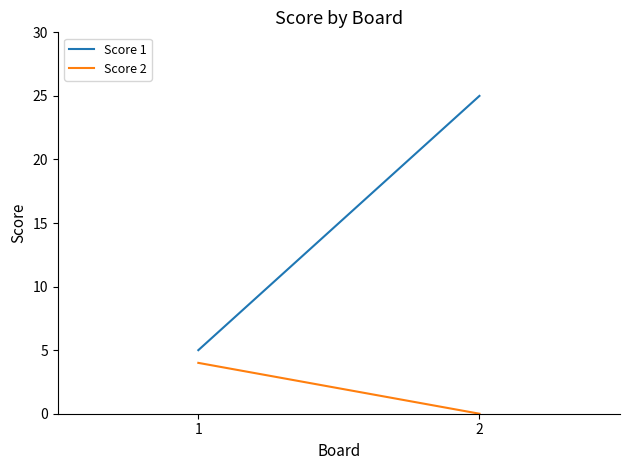

How many categories are shown in the chart?

2